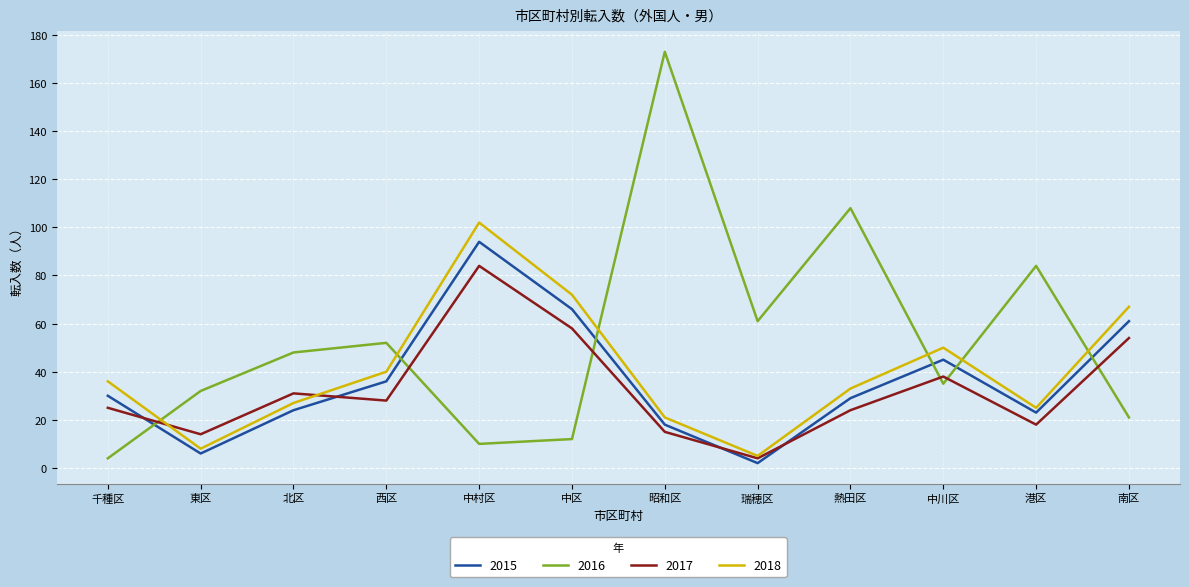

True or false: 2016 and 2017 intersect in this chart.

True